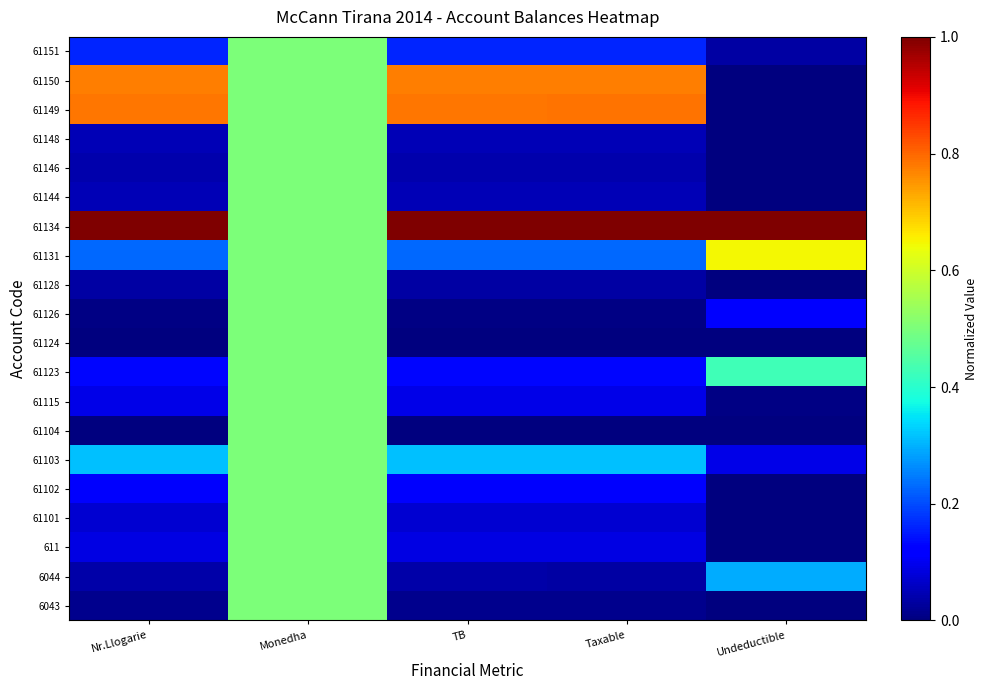

At Undeductible, list the series in order from largest to smallest.

61134, 61131, 61123, 6044, 61126, 61103, 61151, 61115, 6043, 611, 61101, 61102, 61104, 61124, 61128, 61144, 61146, 61148, 61149, 61150